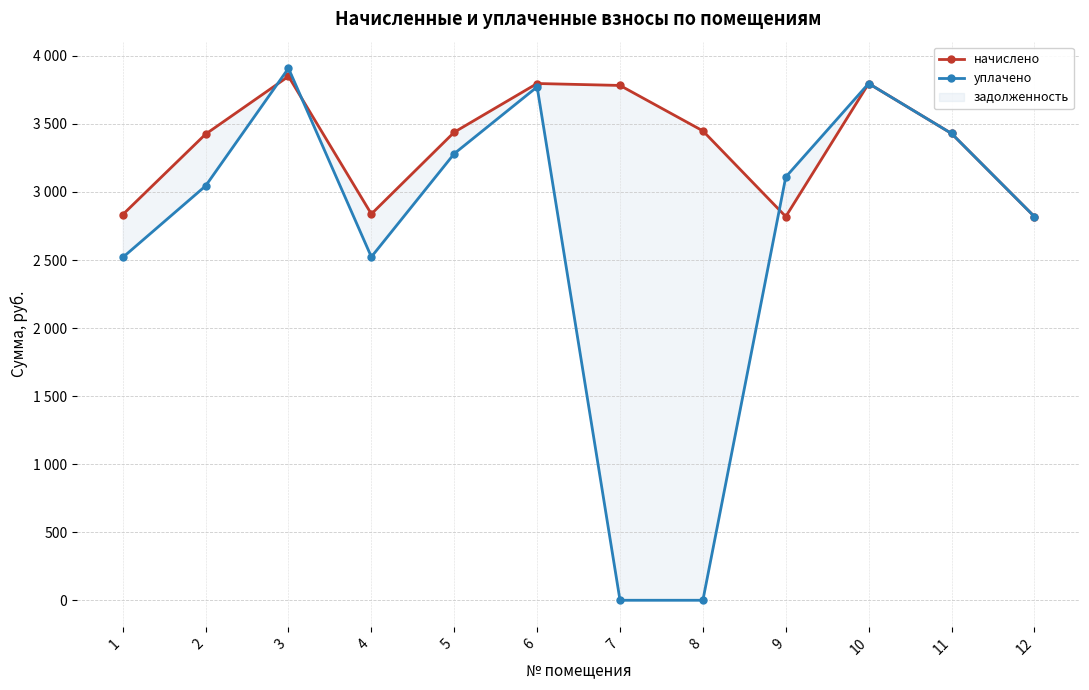

What are all the series names shown in the legend?

начислено, уплачено